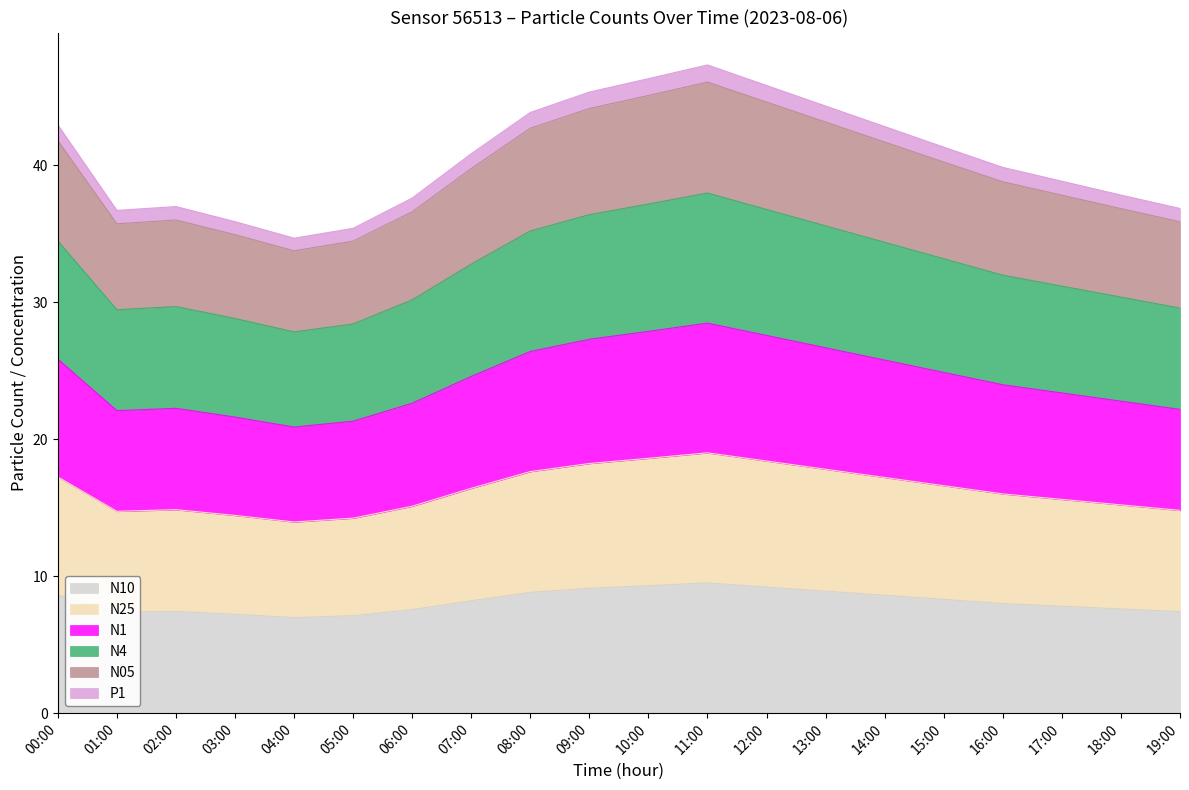

Where is the first local maximum for N05?

02:00